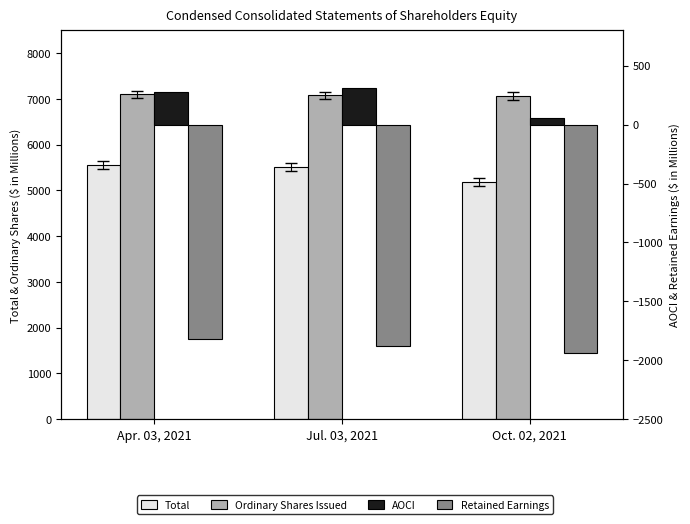

Reading left to right, what are all the values shown in this chart?

Total: Apr. 03, 2021=5558.0	Jul. 03, 2021=5511.1	Oct. 02, 2021=5182.4
Ordinary Shares Issued: Apr. 03, 2021=7101.3	Jul. 03, 2021=7081.7	Oct. 02, 2021=7064.8
AOCI: Apr. 03, 2021=276.7	Jul. 03, 2021=307.1	Oct. 02, 2021=54.2
Retained Earnings: Apr. 03, 2021=-1820.0	Jul. 03, 2021=-1877.7	Oct. 02, 2021=-1936.6